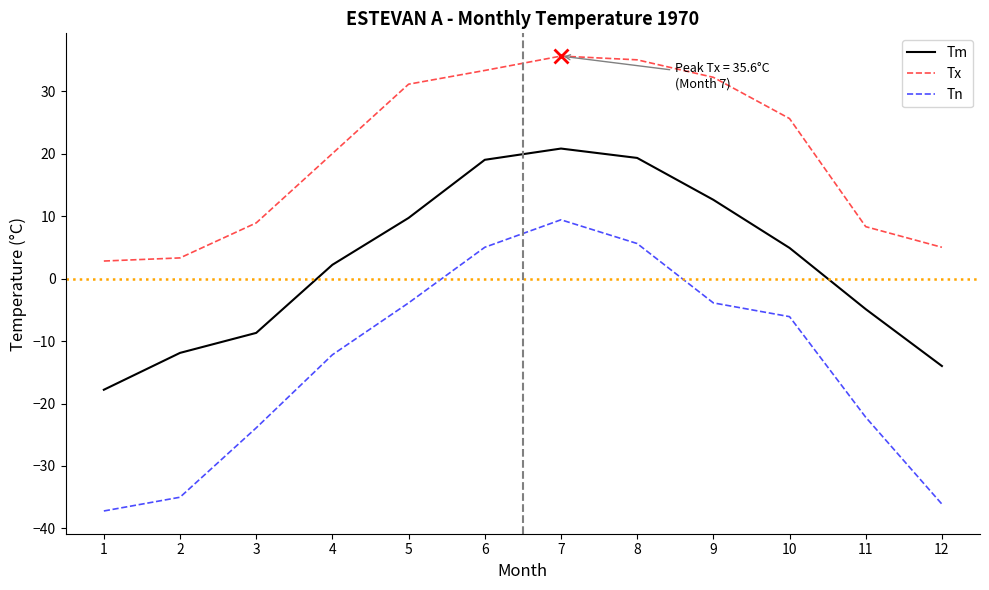

What is the difference between the second highest and minimum values in the Tn series?

42.8